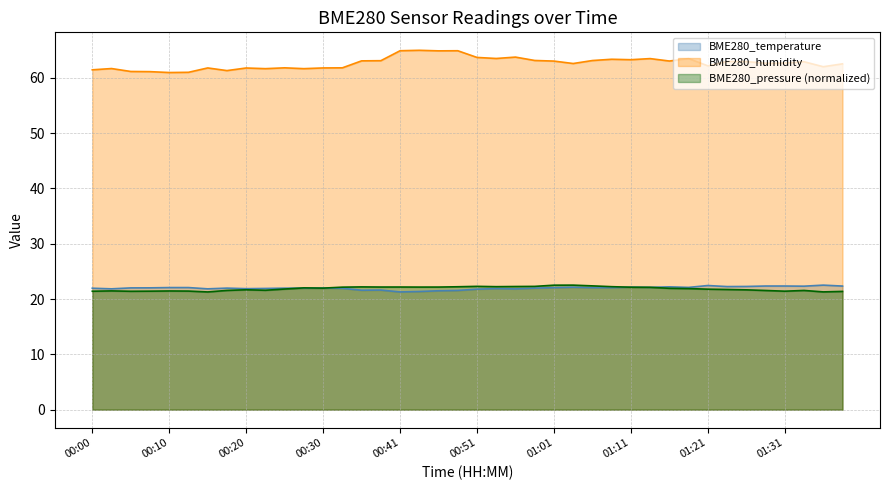

Between 00:13 and 00:28, which series saw the biggest shift?

BME280_humidity